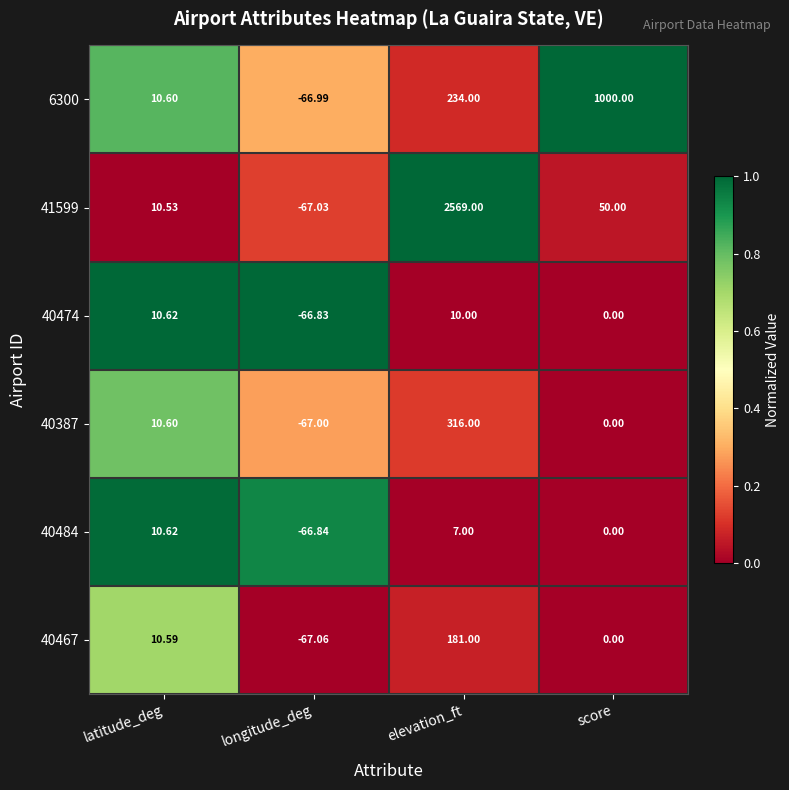

Which series has the widest spread of values?

41599